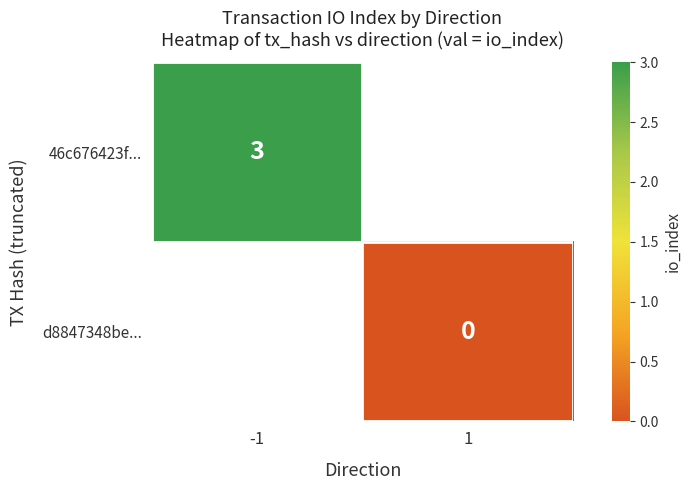

The value of 46c676423f... at -1 is 1. True or false?

False